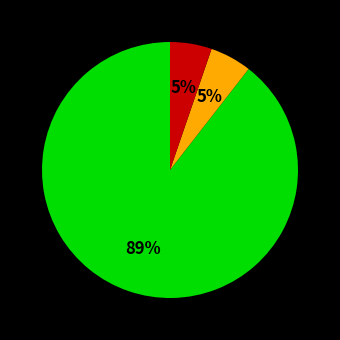

To the nearest percent, what is the average slice percentage?

33%